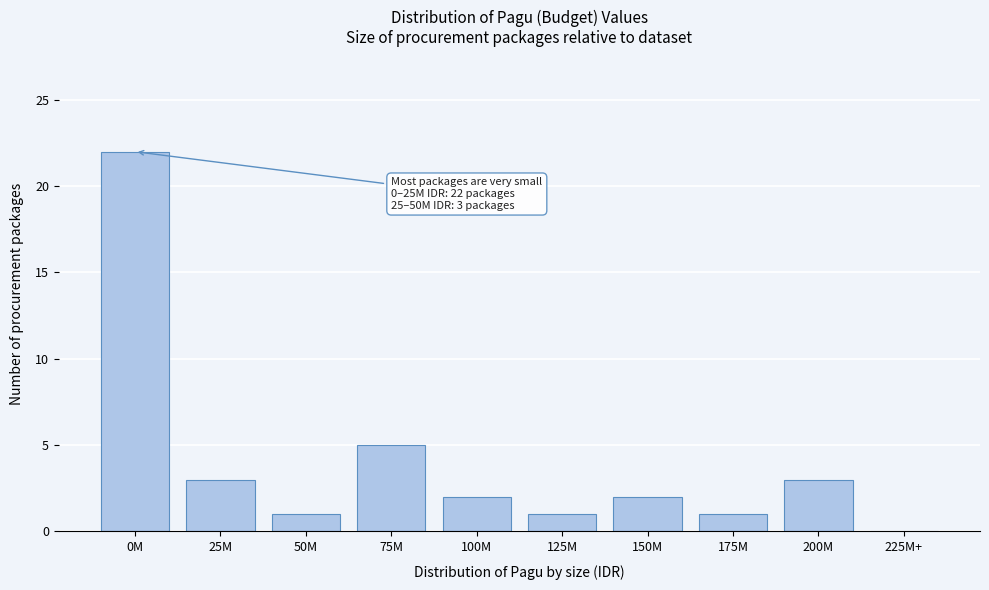

Reading right to left, what are all the values shown in this chart?

225M+=0	200M=3	175M=1	150M=2	125M=1	100M=2	75M=5	50M=1	25M=3	0M=22